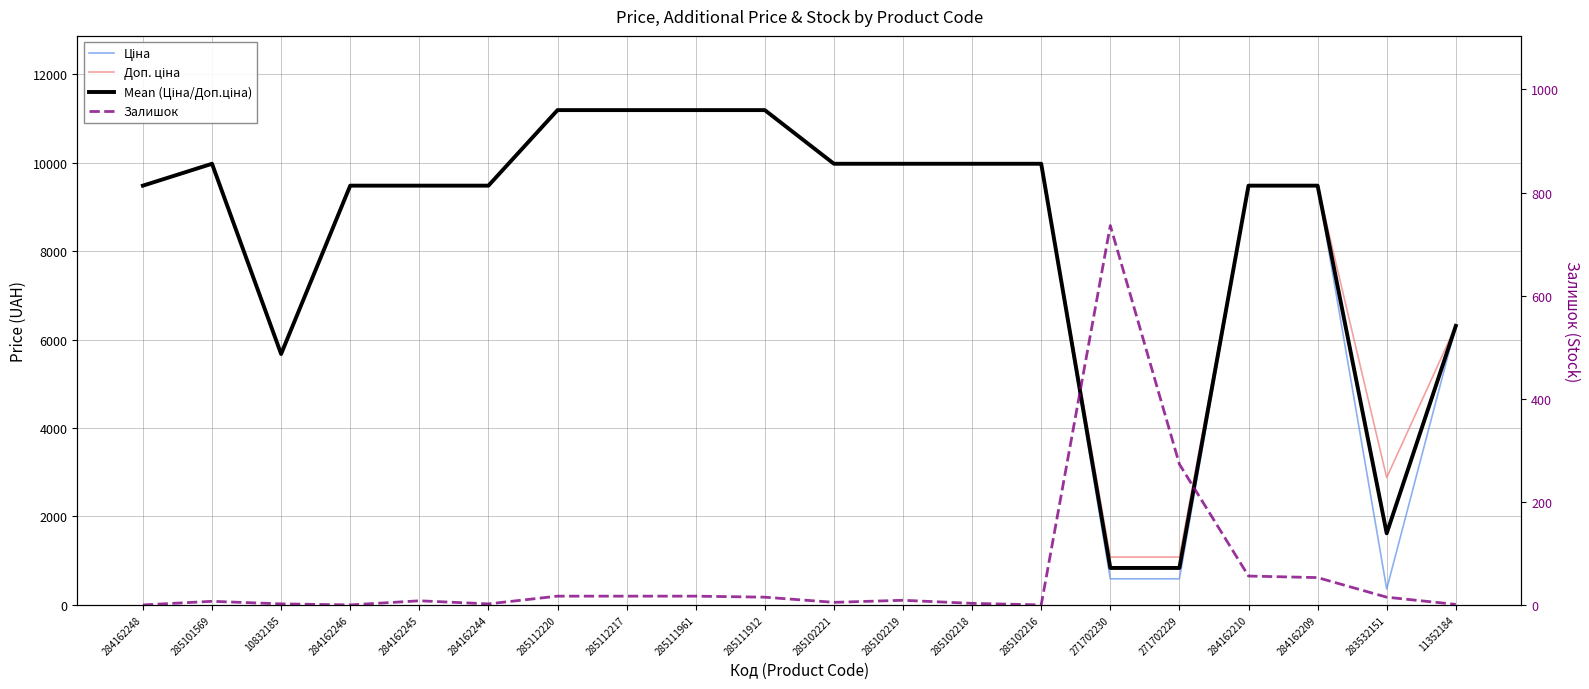

Rank the series by their maximum value, from lowest to highest.

Залишок, Ціна, Доп. ціна, Mean (Ціна/Доп.ціна)